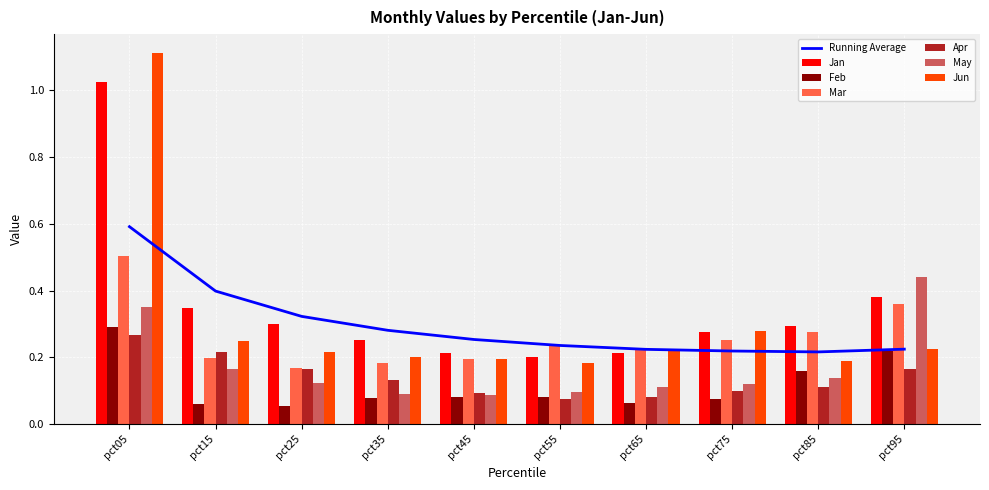

Which series has the largest total across all categories?

Jan